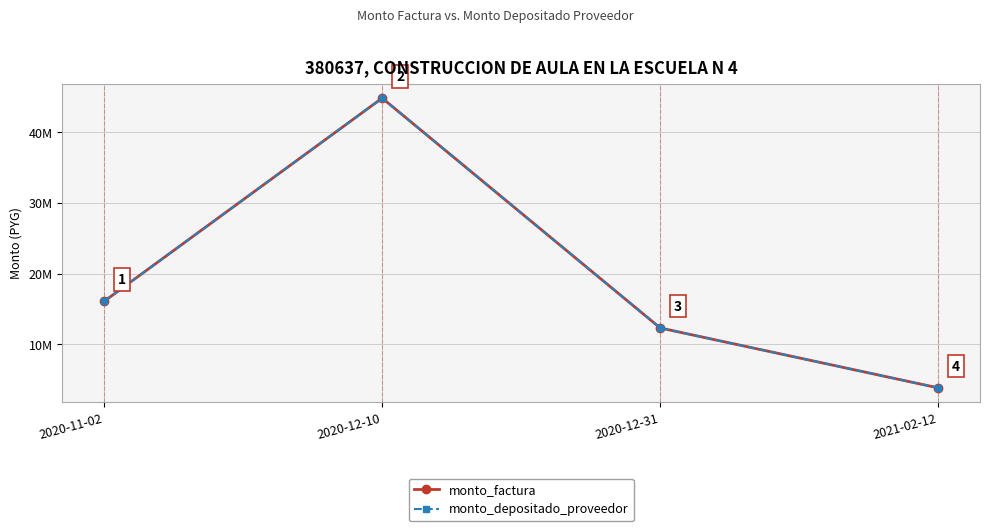

True or false: monto_depositado_proveedor and monto_factura intersect in this chart.

False